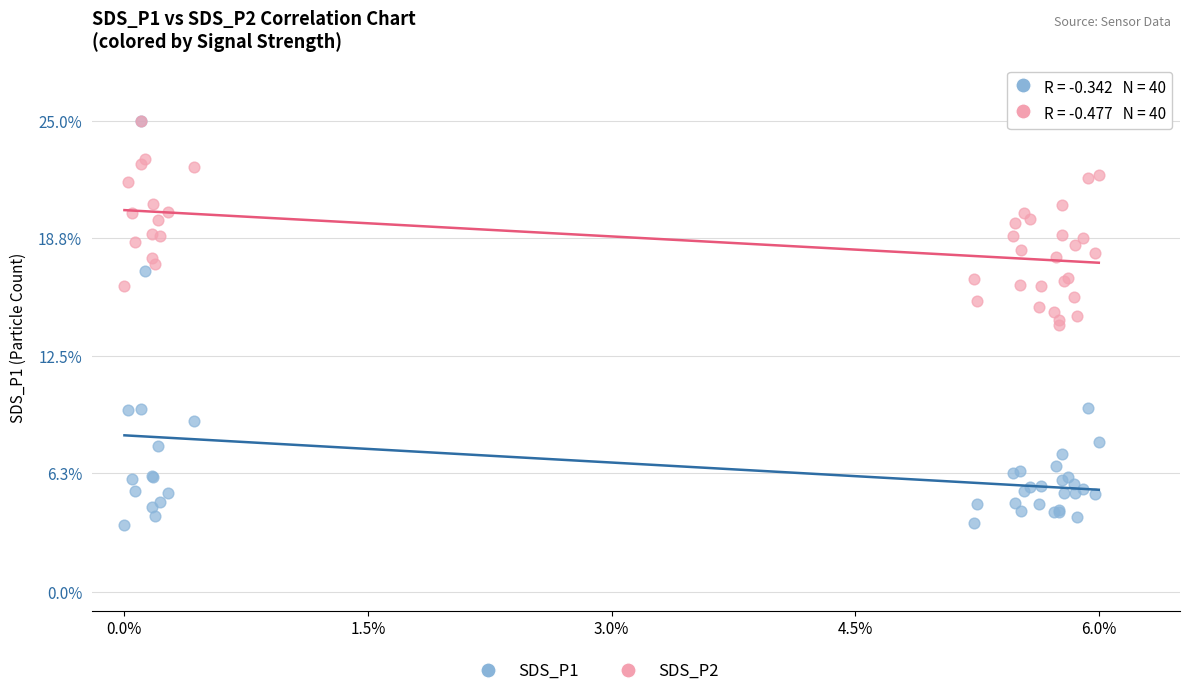

Which series reaches the minimum Y coordinate?

SDS_P1